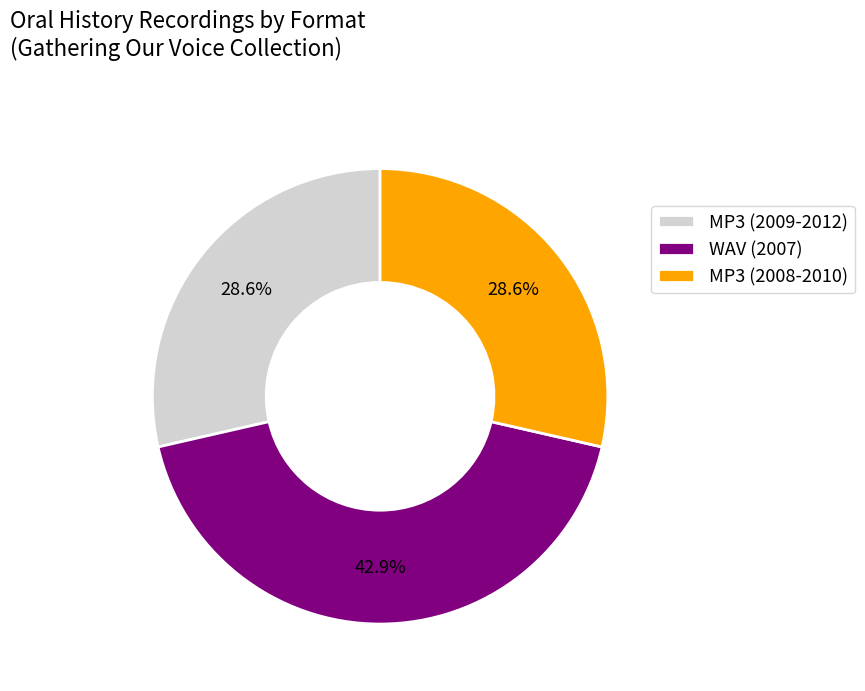

Which category has the biggest portion of the pie?

WAV (2007)